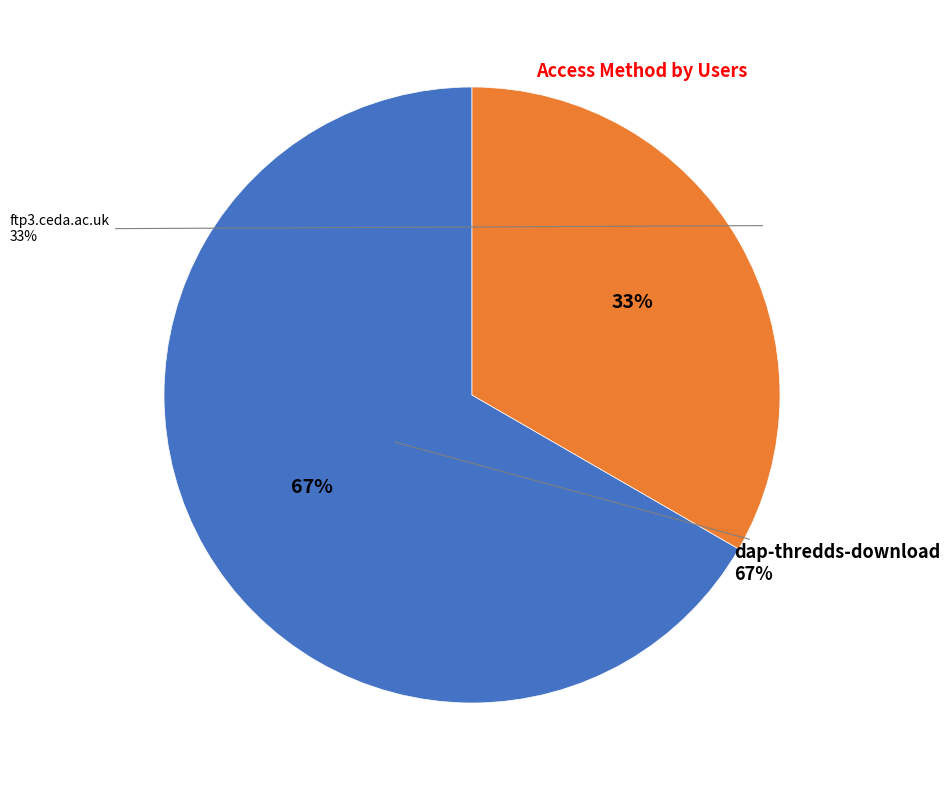

Which slice is the largest?

dap-thredds-download